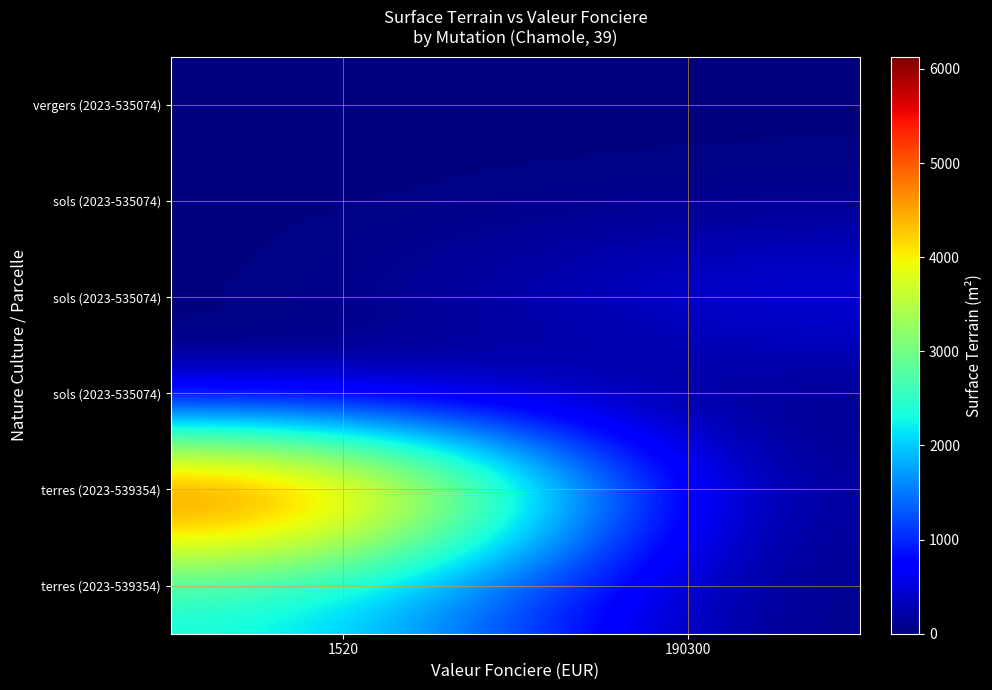

What is the sum of the row_0 values at 190300 and 1520?

20